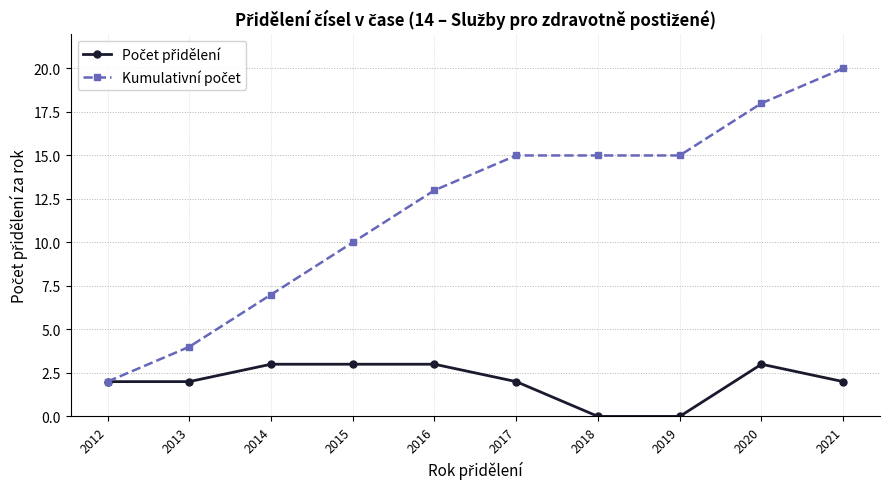

Count the Kumulativní počet values in the range 7 to 15.

6